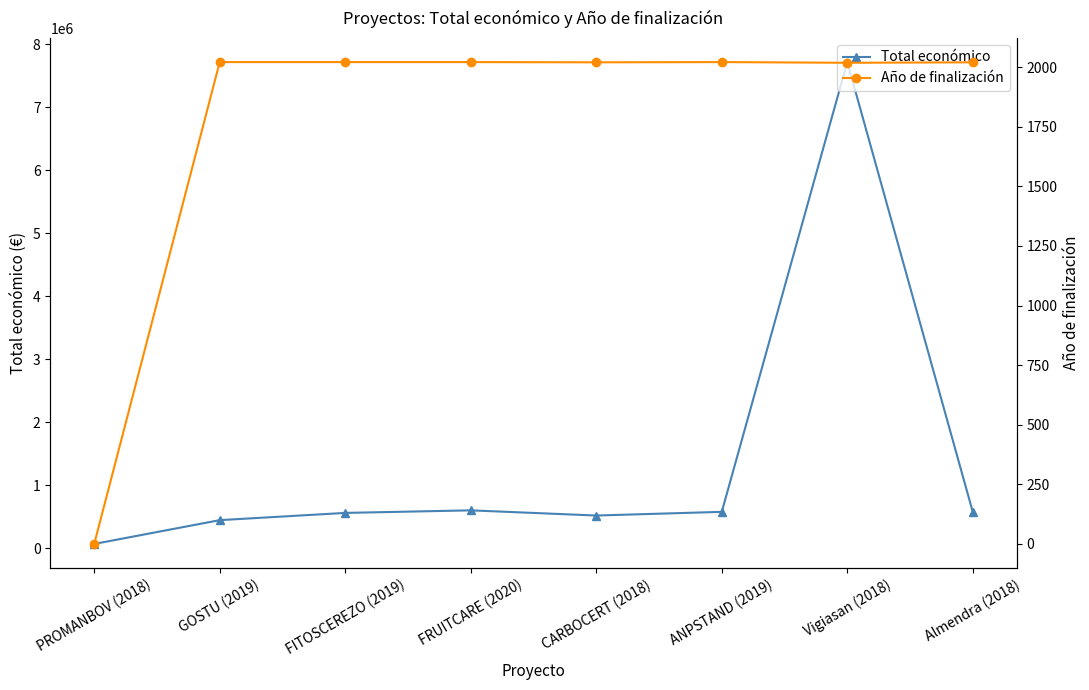

Is it true that Total económico equals 298965 at ANPSTAND (2019)?

False